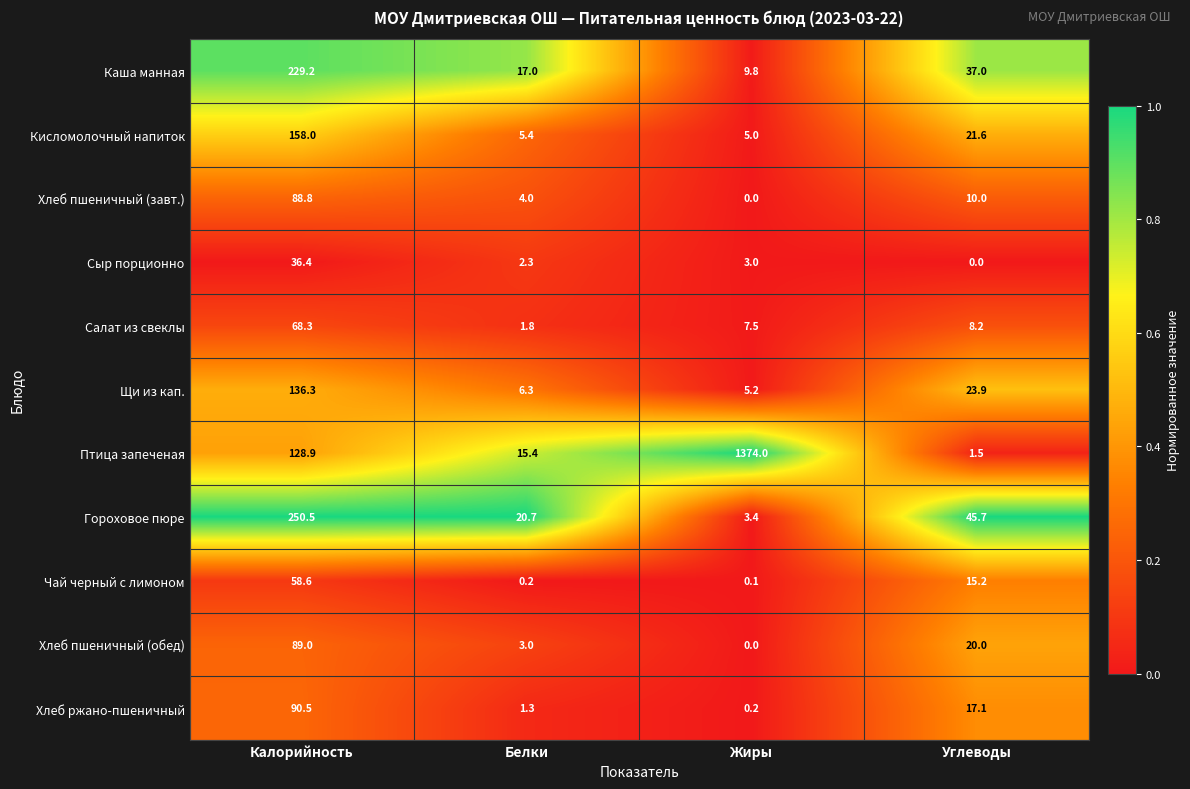

What is the sum of the Хлеб пшеничный (обед) values at Жиры and Белки?

3.0